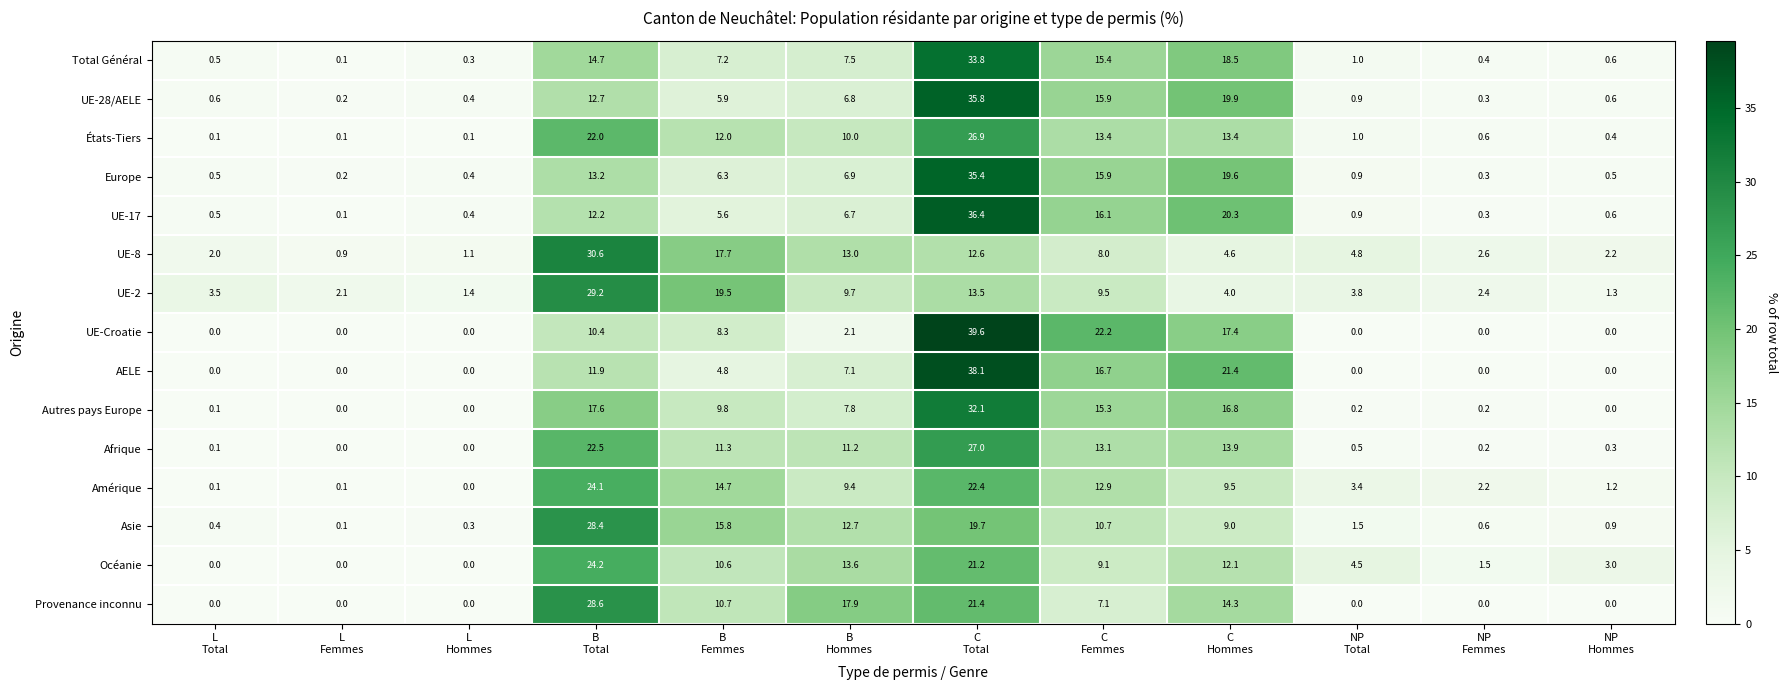

Which series has the largest range (max minus min)?

UE-Croatie